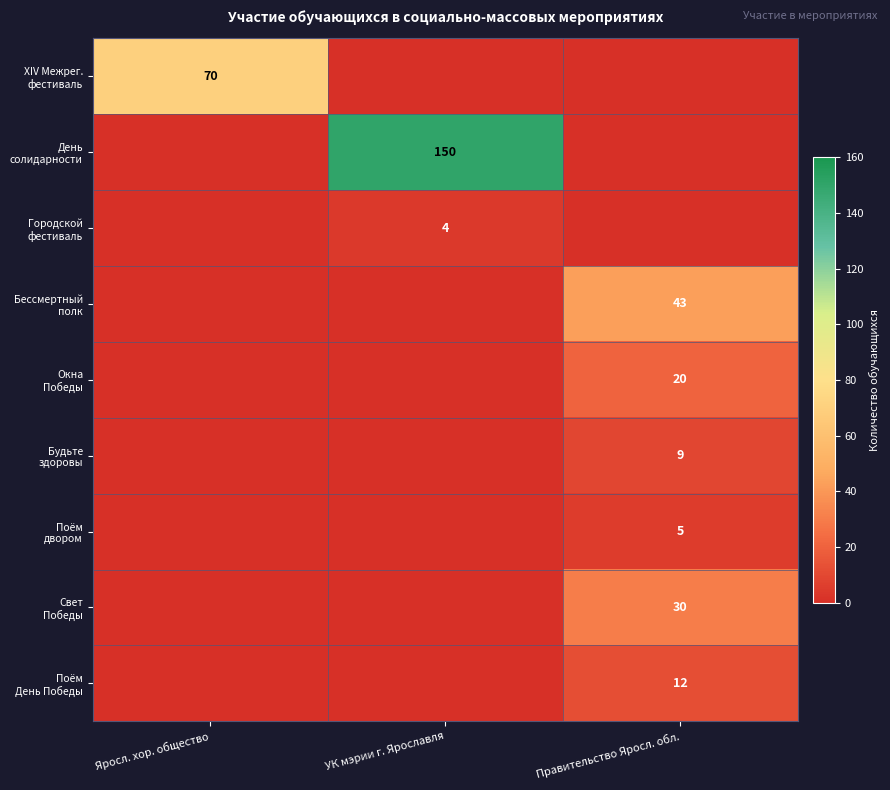

Is the value of День солидарности at Яросл. хор. общество greater than the value of Бессмертный полк at Яросл. хор. общество?

No